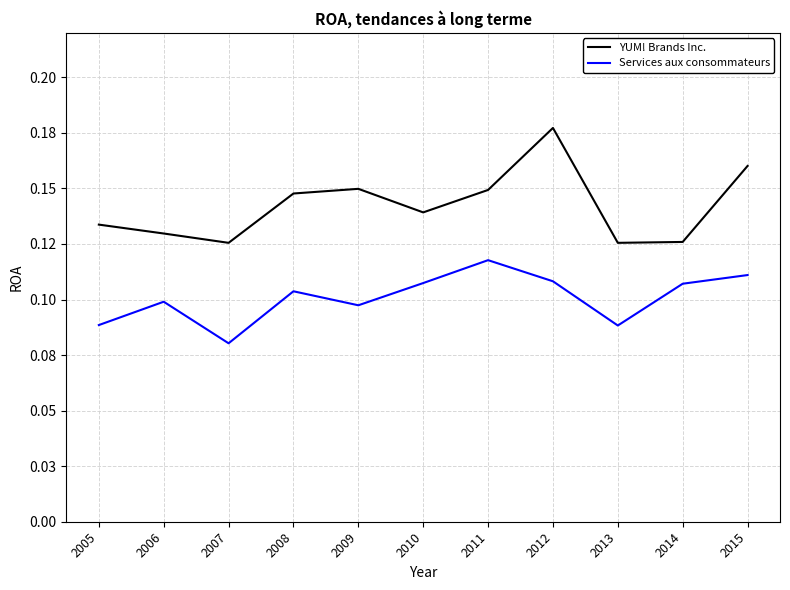

True or false: Services aux consommateurs and YUM! Brands Inc. cross at least once.

False